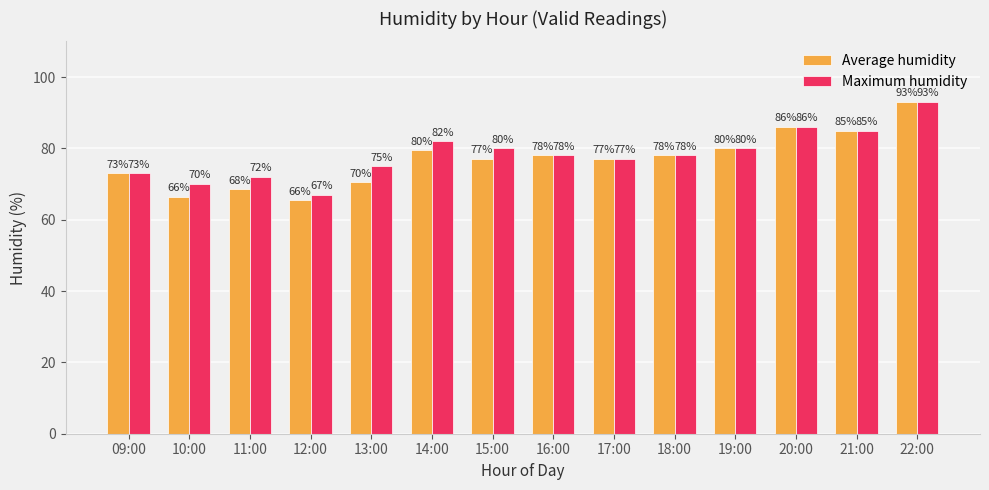

Which series has the widest spread of values?

Average humidity